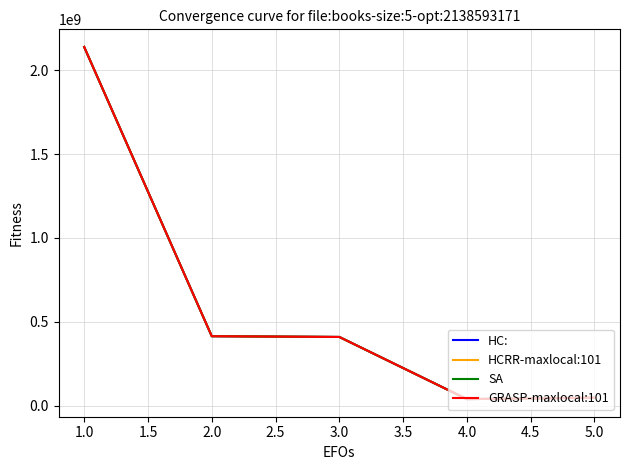

True or false: HC: and GRASP-maxlocal:101 cross at least once.

False